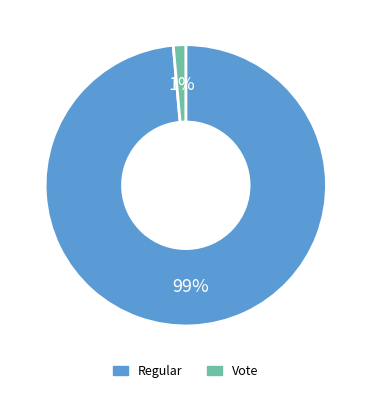

How many slices are in this pie chart?

2